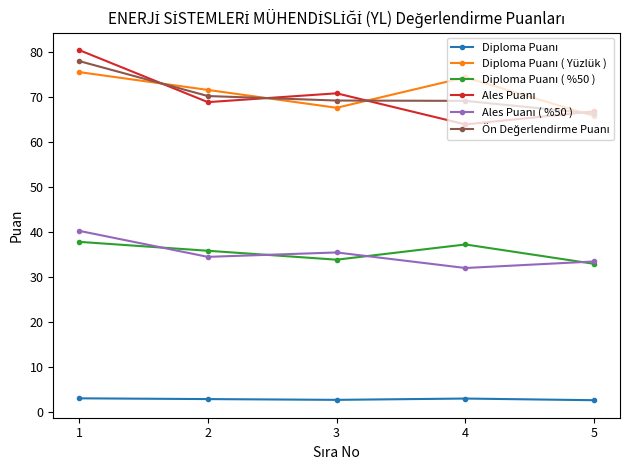

At how many categories does at least one series exceed 13?

5